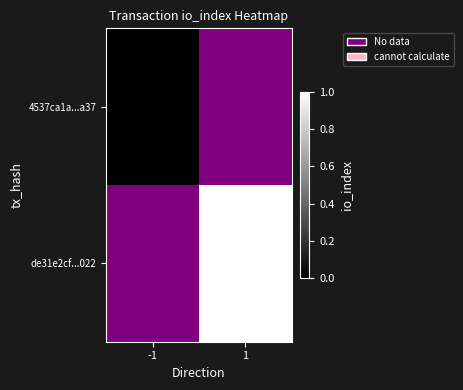

What is the greatest value displayed?

1.0